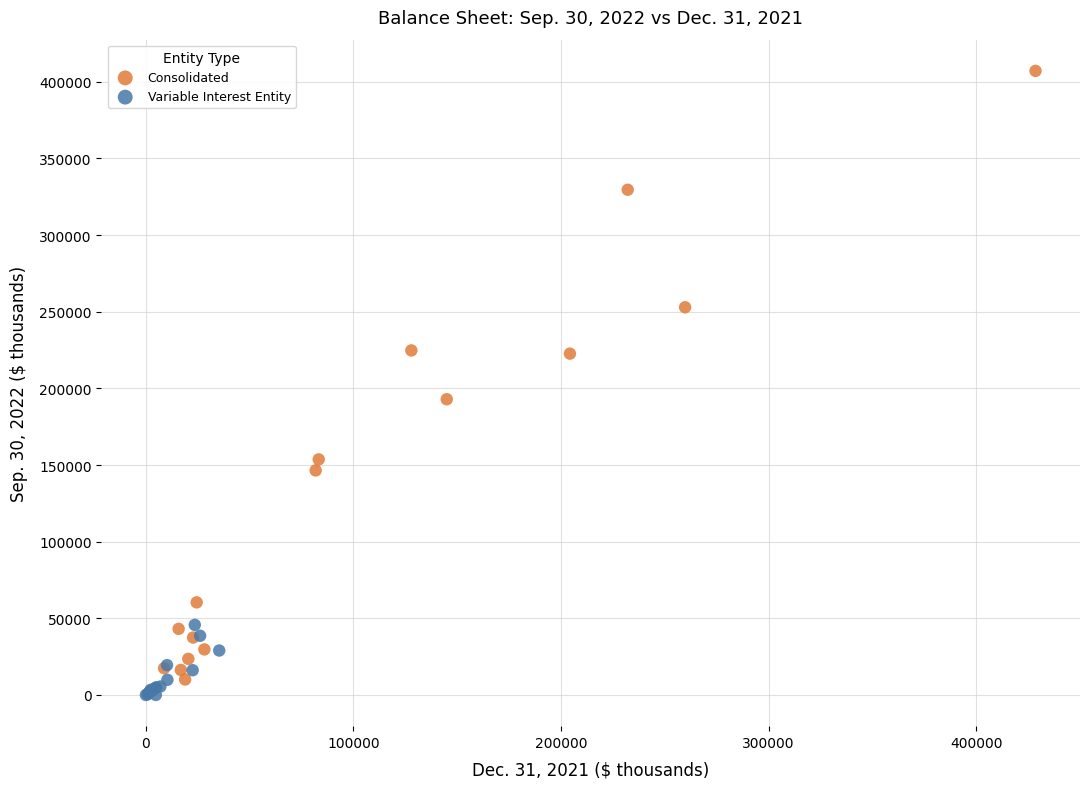

Which series reaches the maximum Y coordinate?

Consolidated